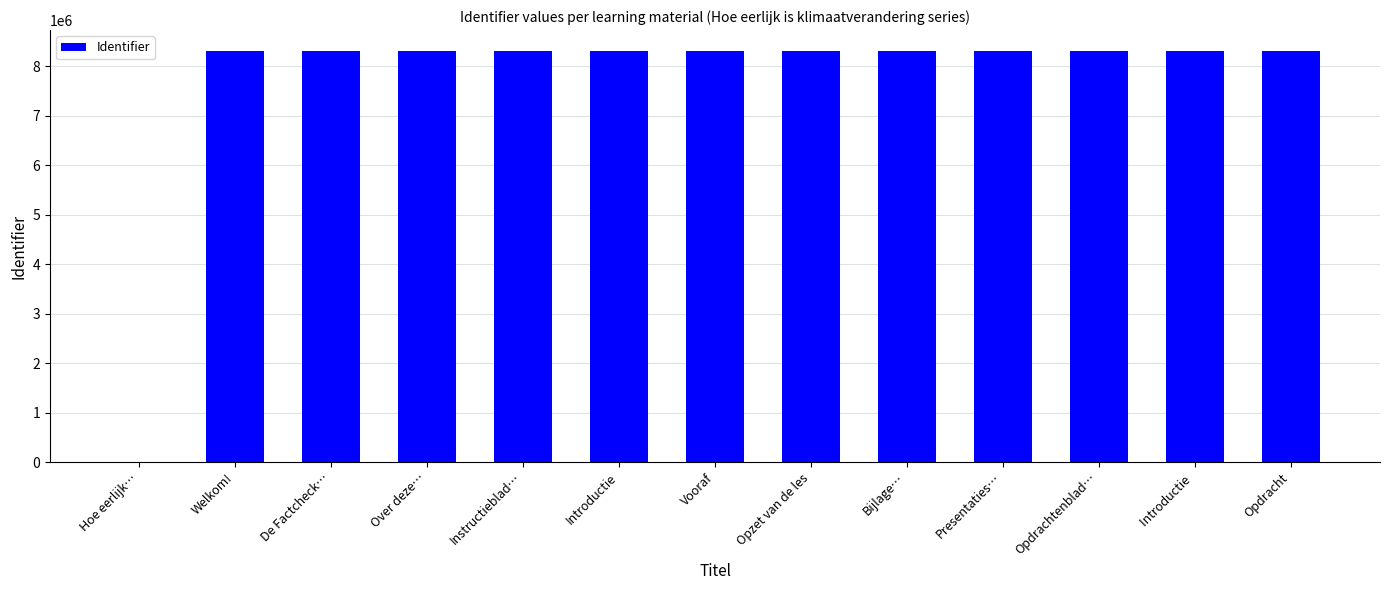

What is the sum of the values at Opdrachtenblad… and Hoe eerlijk…?

8316817